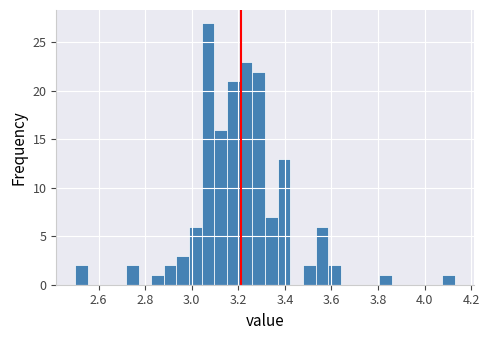

Around what value on the x-axis is the tallest bar? Give the approximate position of its centre, as read against the axis.

3.08